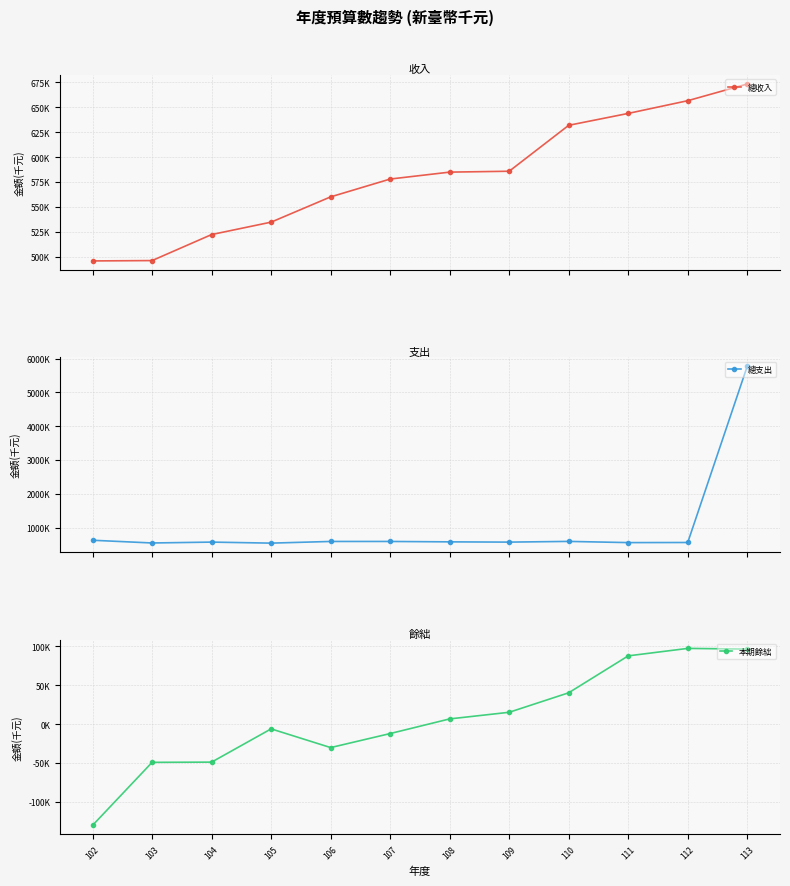

Reading right to left, list all the values displayed in this chart.

總收入: 113=673423	112=656639	111=643860	110=631915	109=585748	108=584861	107=577901	106=559984	105=534590	104=522110	103=495960	102=495610
總支出: 113=5774152	112=559482	111=556278	110=591752	109=570636	108=578265	107=590113	106=590226	105=540797	104=571028	103=545161	102=625701
本期餘絀: 113=96271	112=97157	111=87582	110=40163	109=15112	108=6596	107=-12212	106=-30242	105=-6207	104=-48918	103=-49201	102=-130091